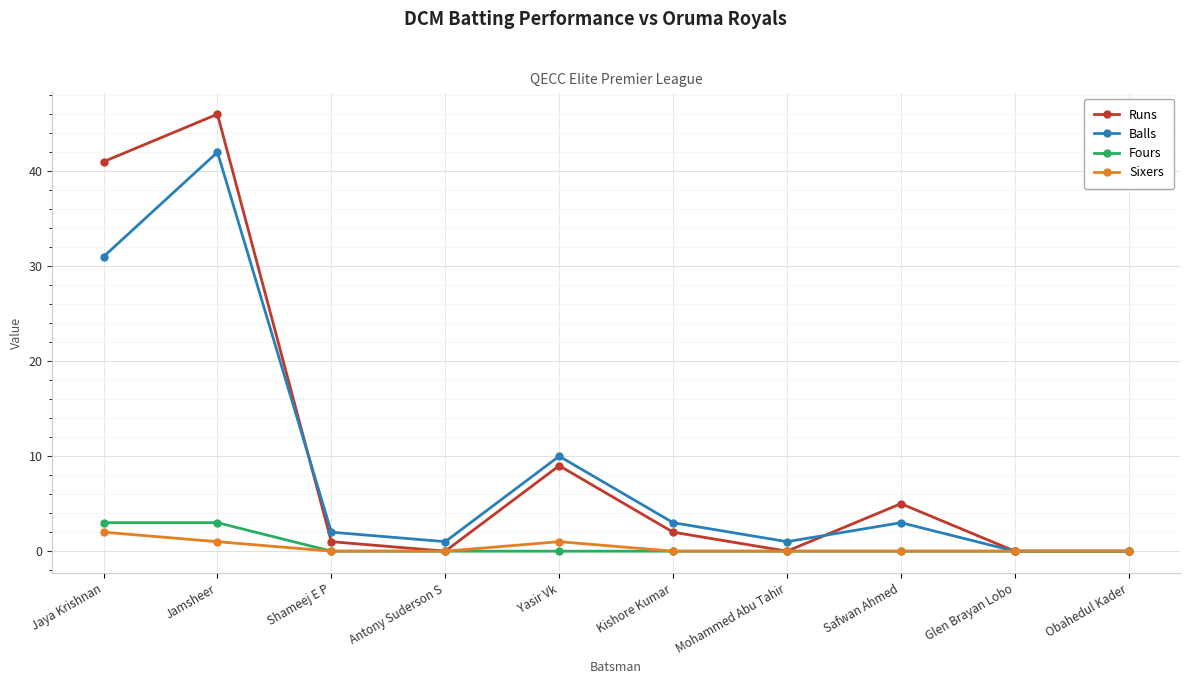

The value of Balls at Jaya Krishnan is 8. True or false?

False